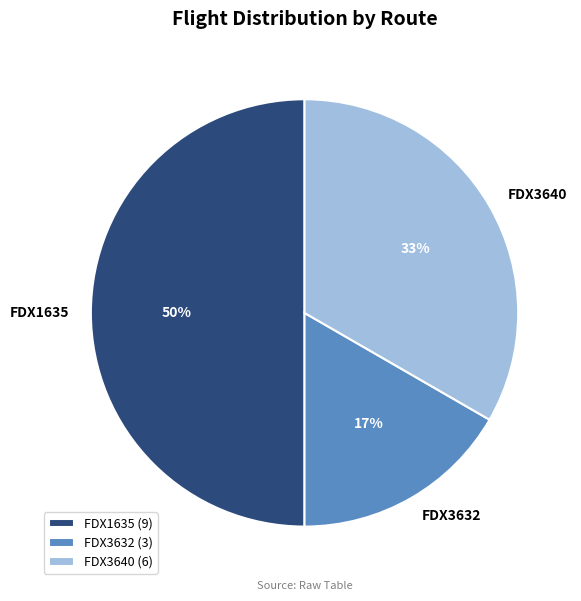

Does FDX3632 represent more than half of the total?

No